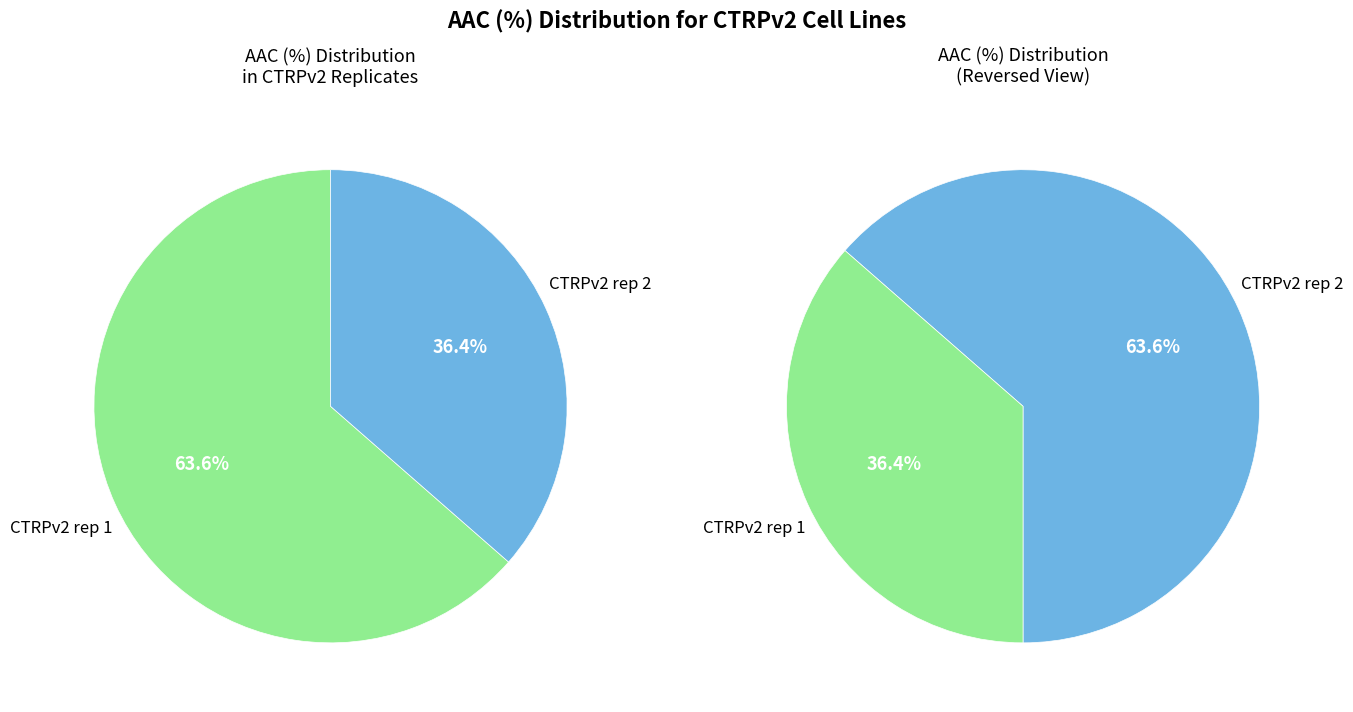

Rank the categories by value from highest to lowest.

CTRPv2 rep 1, CTRPv2 rep 2